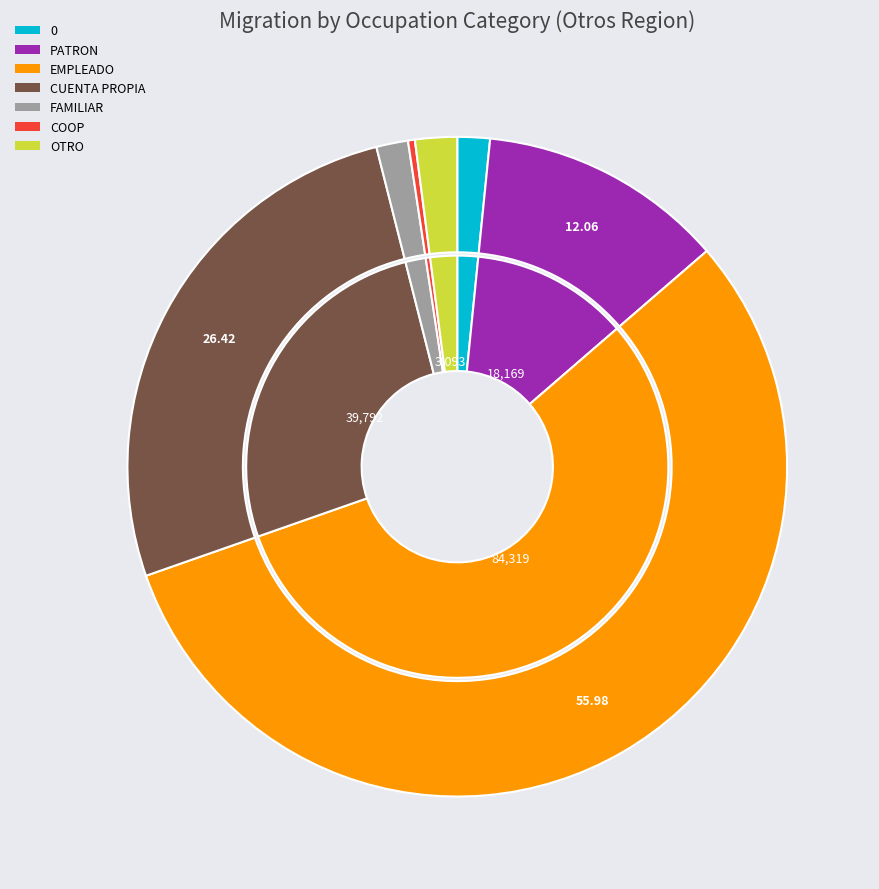

How many segments does this pie chart have?

7